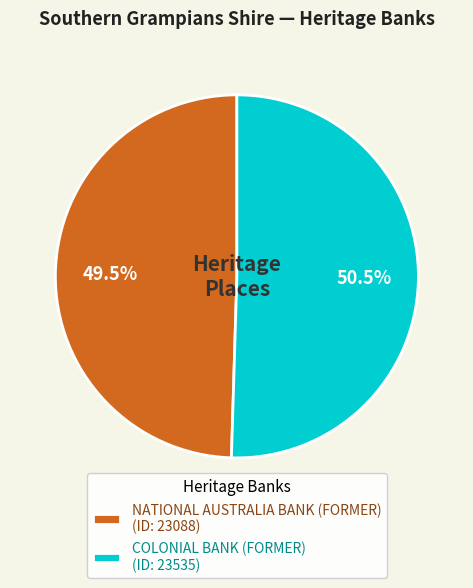

Is COLONIAL BANK (FORMER) (ID: 23535) the majority of the pie?

Yes